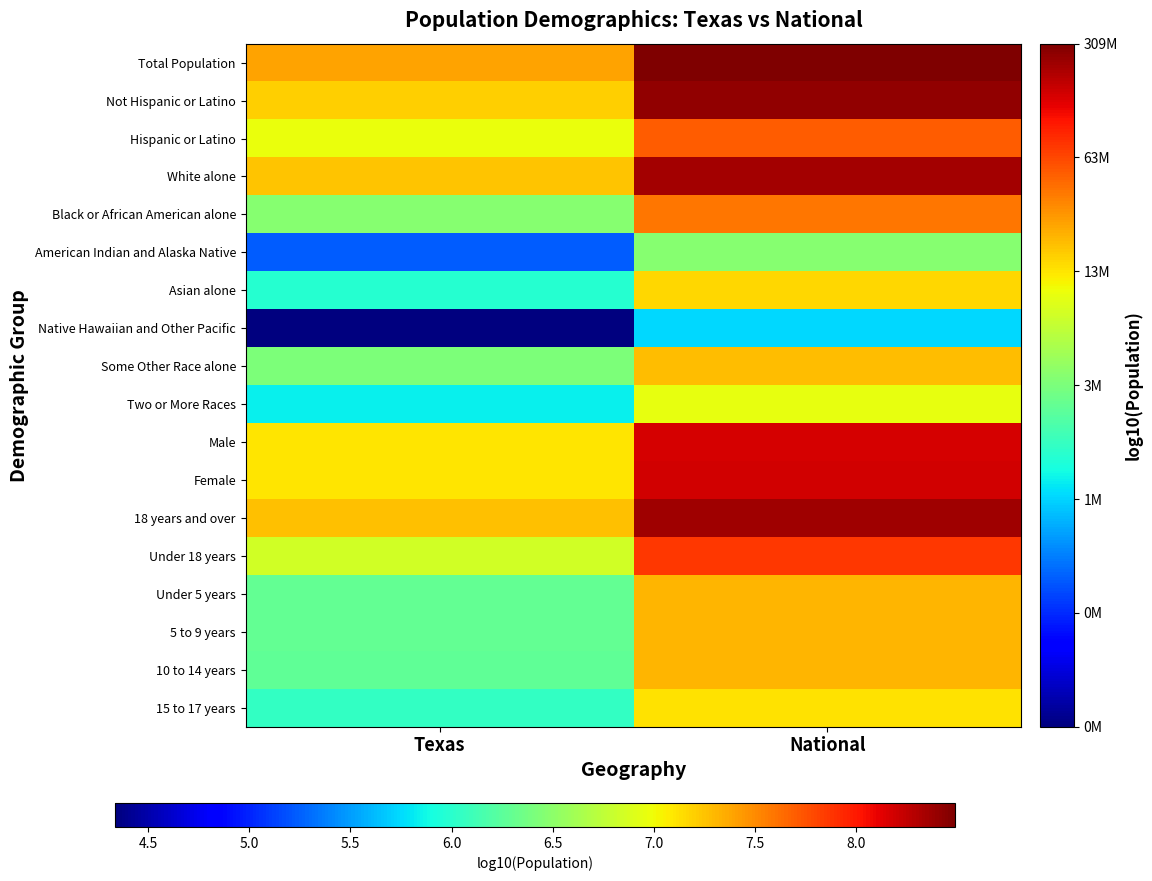

Which series has the largest total across all categories?

Total Population